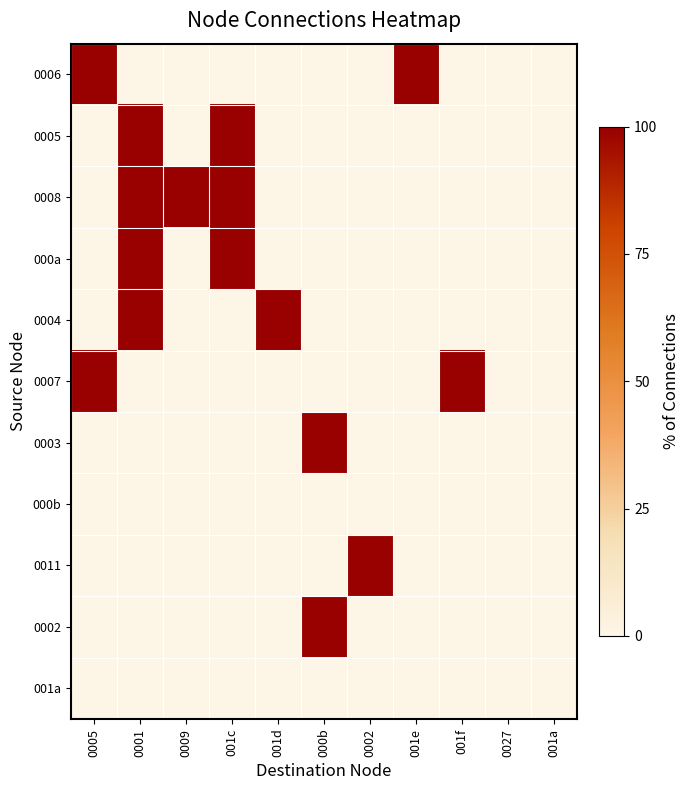

At which category is the sum across all series the highest?

0001